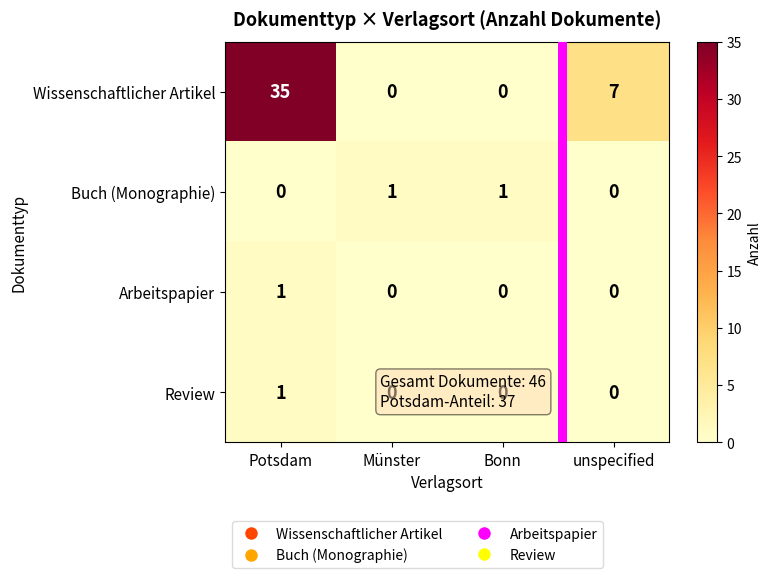

Between Potsdam and unspecified, which series saw the biggest shift?

Wissenschaftlicher Artikel